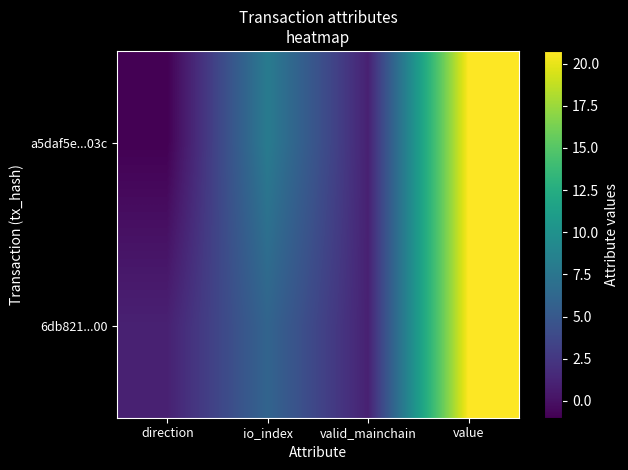

Which category has the highest value across all series?

value